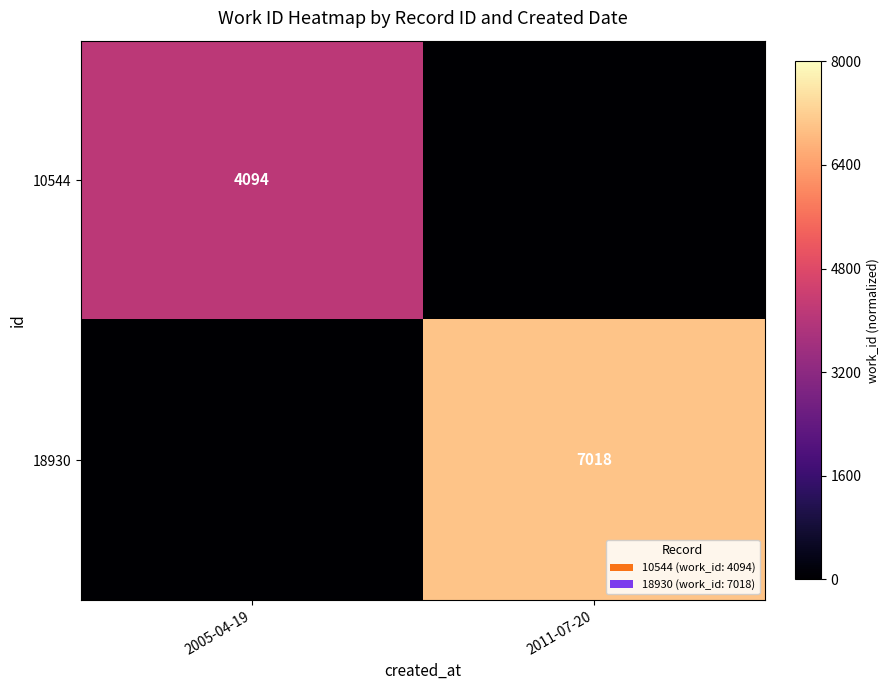

Is the value of 10544 at 2005-04-19 greater than the value of 18930 at 2011-07-20?

No